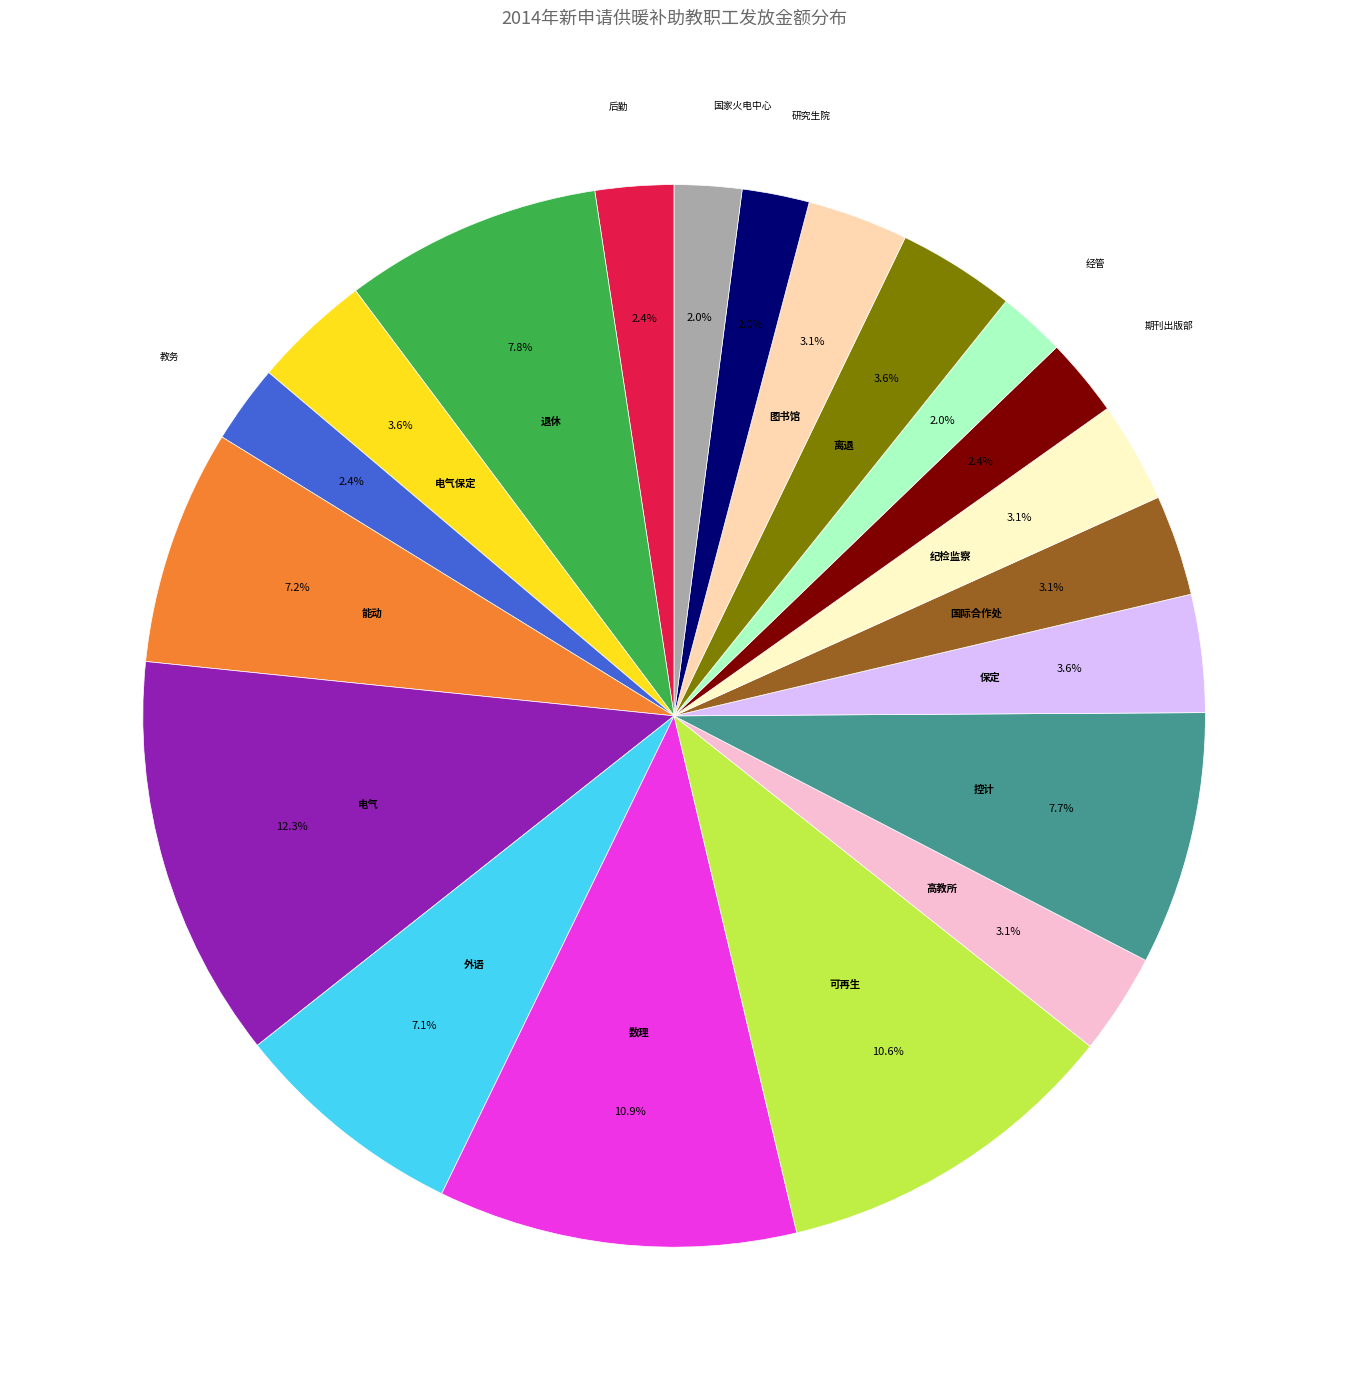

How many segments does this pie chart have?

20